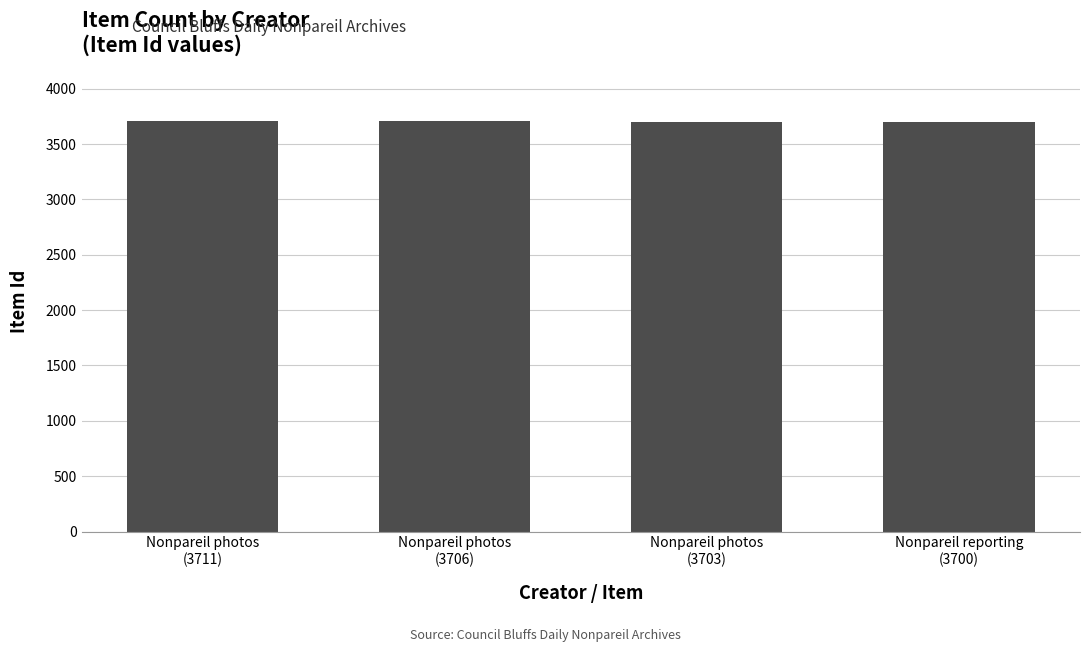

What is the greatest value displayed?

3711